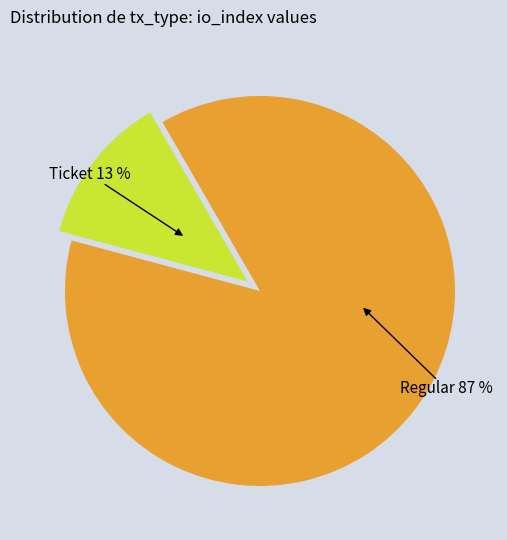

How many segments does this pie chart have?

2